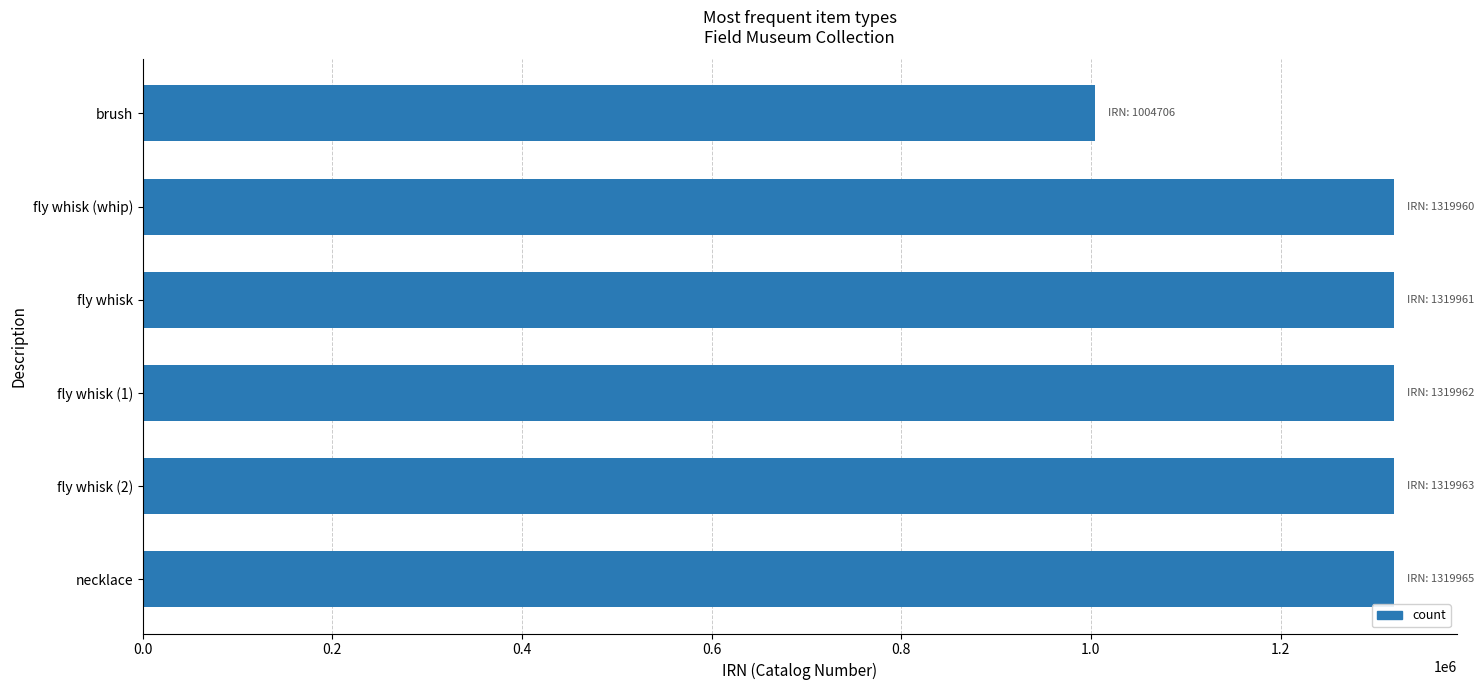

Is it true that the value at fly whisk (1) is 1794505?

False